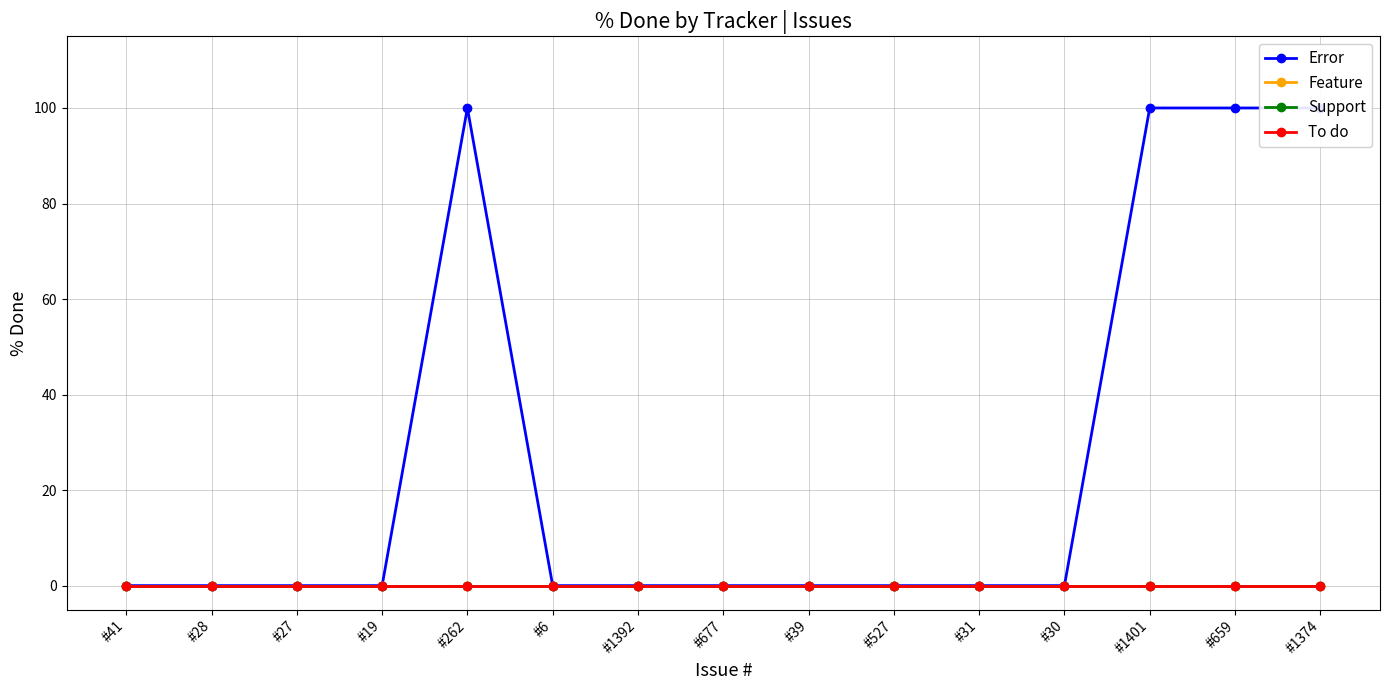

What is the difference between the maximum and minimum values in the Error series?

100